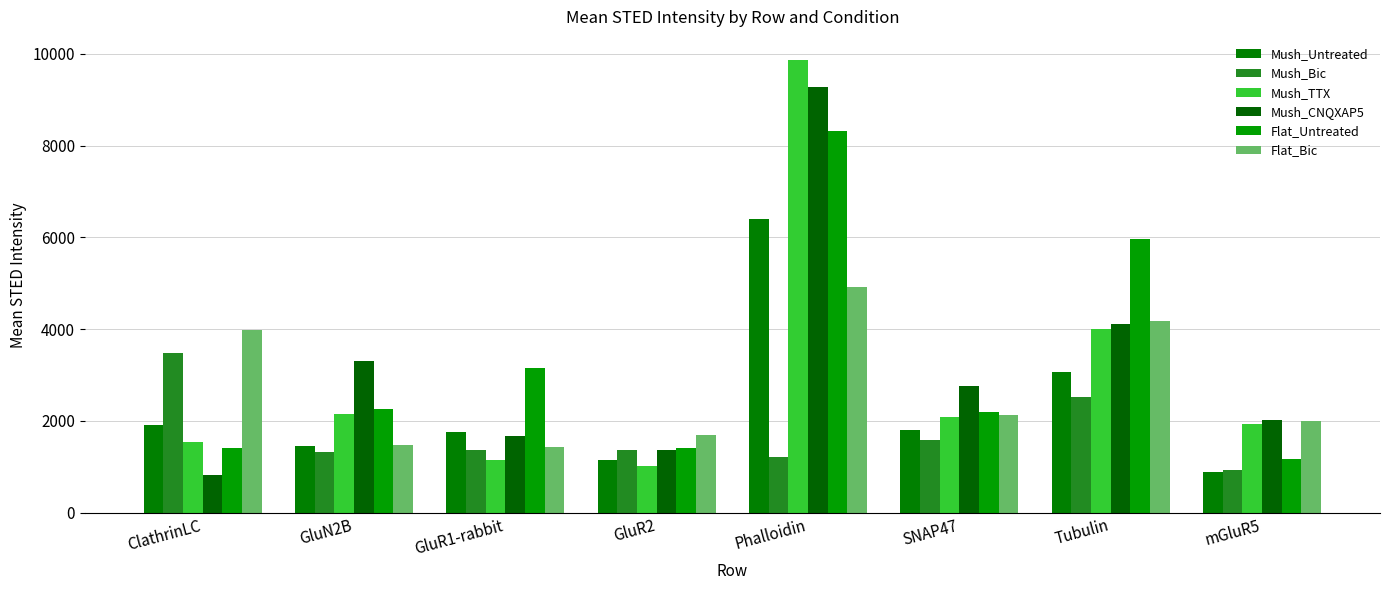

True or false: Mush_Bic has a value of 1376.2 at GluR2.

True